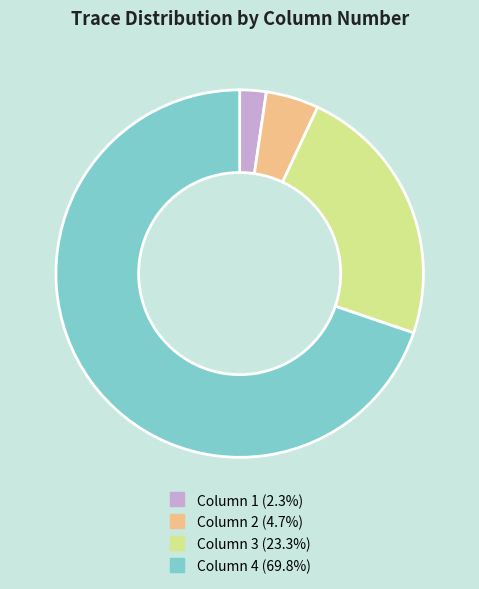

Between Column 3 and Column 4, which is larger?

Column 4